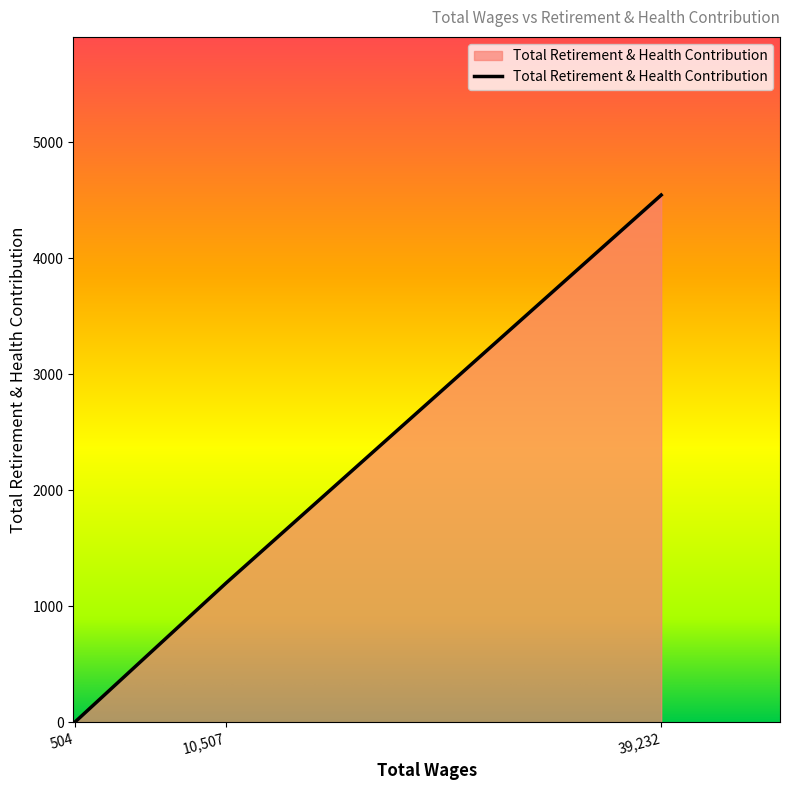

What is the change in value from 504 to 39,232?

+4544